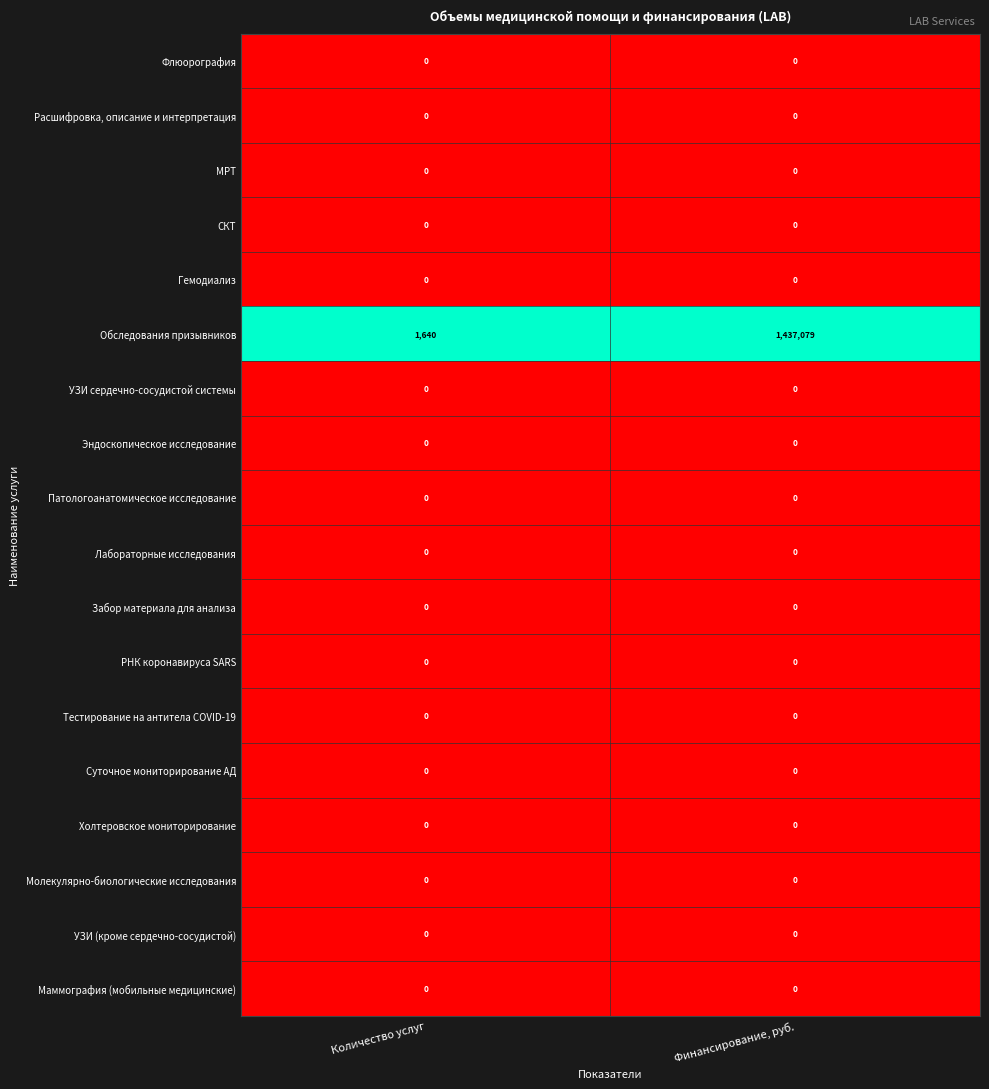

Which label corresponds to the largest value in the chart?

Финансирование, руб.